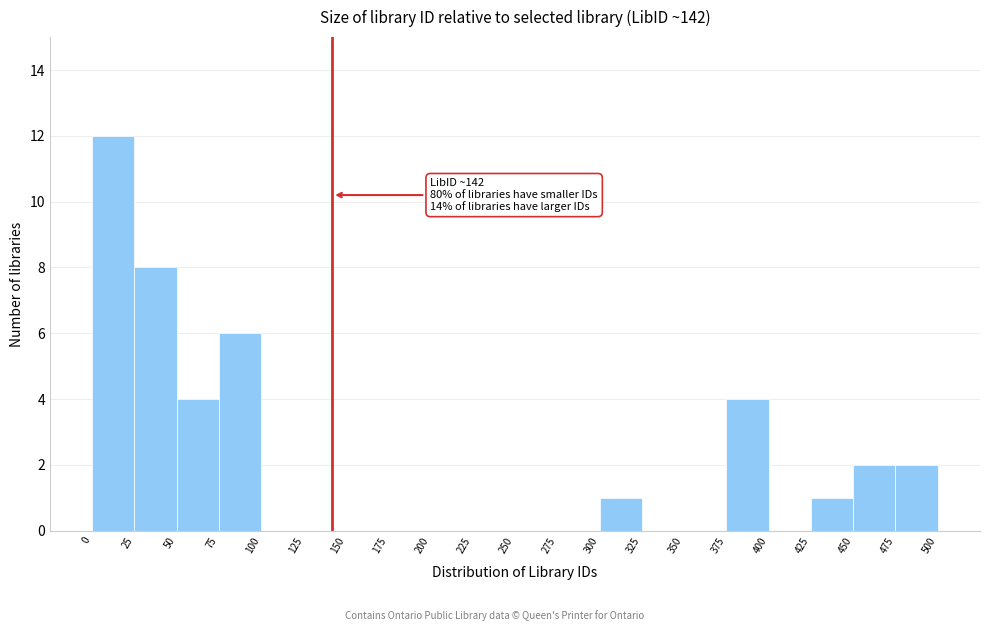

Over which range of the x-axis is the bar tallest?

0 to 25